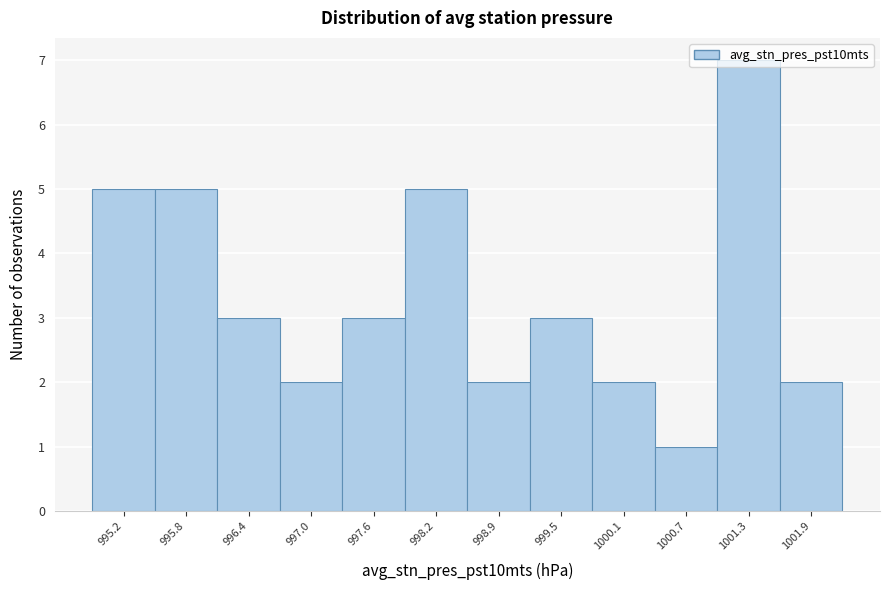

Reading left to right, transcribe this chart: for each bar, give the range it covers on the x-axis and its height. Neither the bar edges nor the heights are printed on the chart, so give them approximately, as read against the axes.

994.9 to 995.5: 5
995.5 to 996.1: 5
996.1 to 996.7: 3
996.7 to 997.3: 2
997.3 to 997.9: 3
997.9 to 998.6: 5
998.6 to 999.2: 2
999.2 to 999.8: 3
999.8 to 1000.4: 2
1000.4 to 1001.0: 1
1001.0 to 1001.6: 7
1001.6 to 1002.2: 2